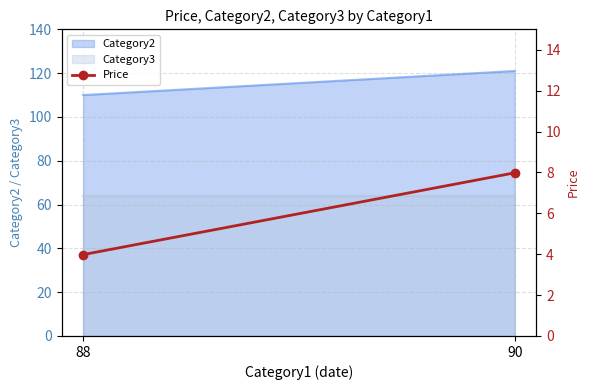

Is it true that the value at 88 is 5.8?

False